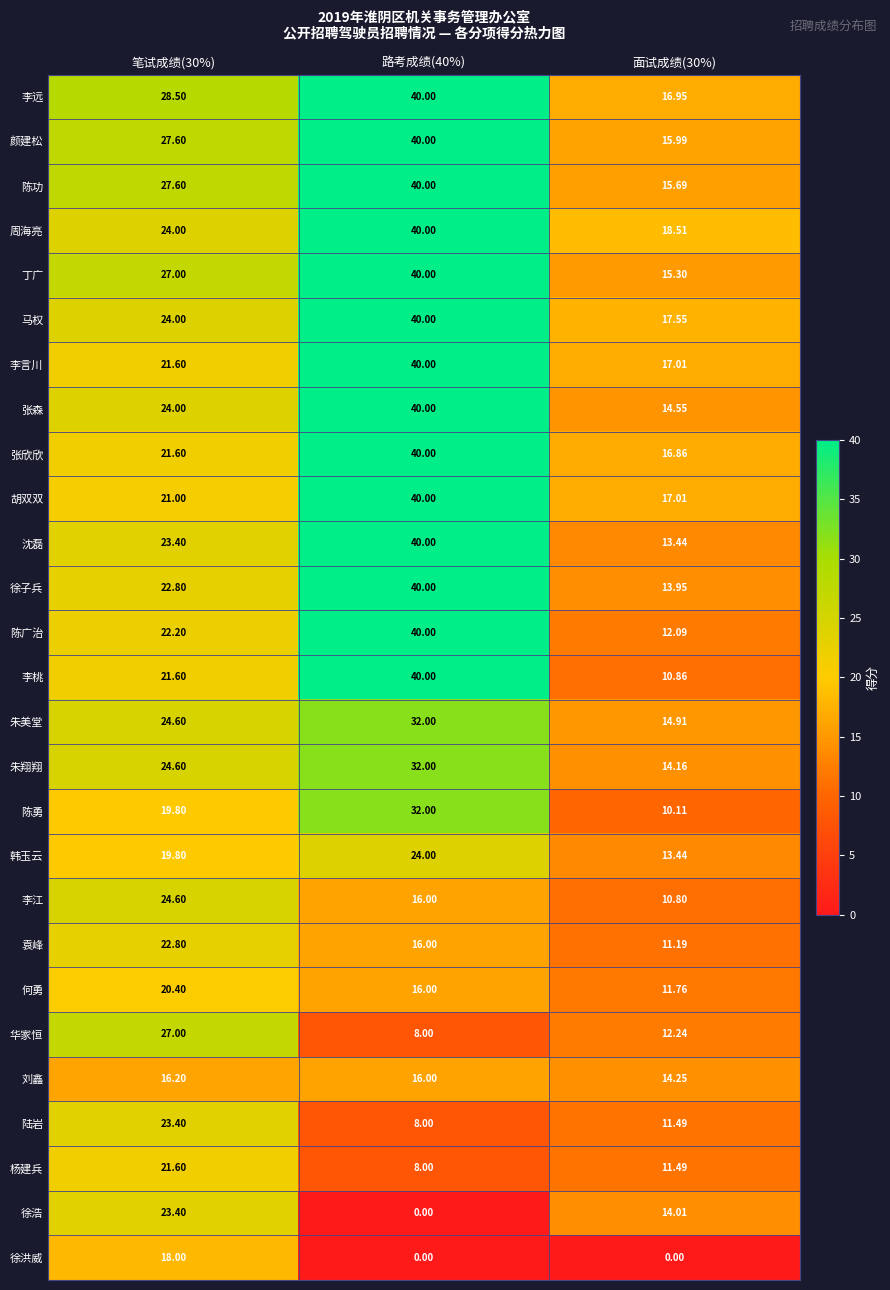

Is the value of 陈功 at 面试成绩(30%) greater than the value of 马权 at 面试成绩(30%)?

No